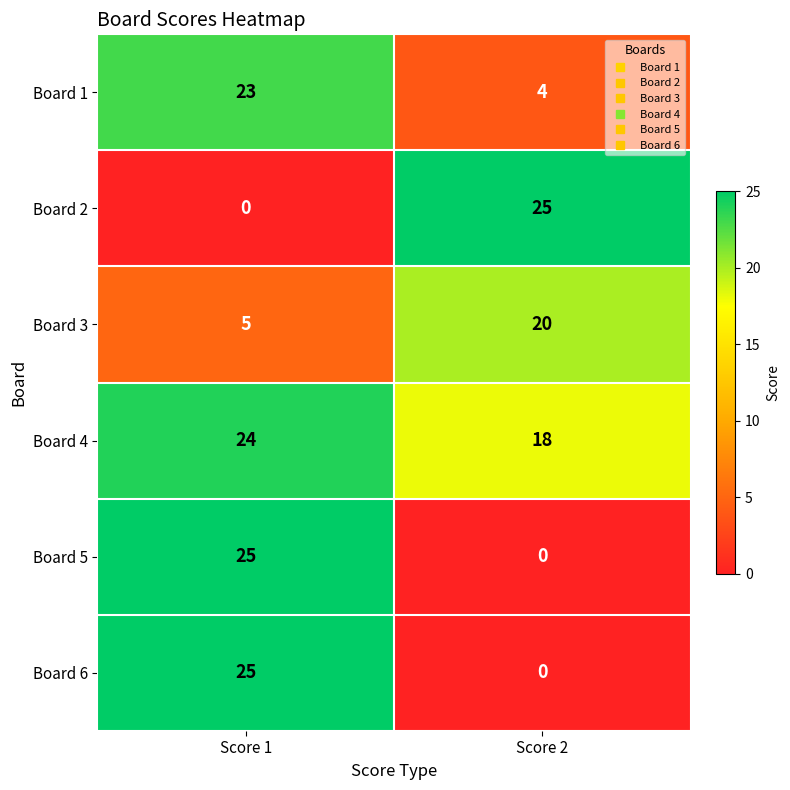

What is the difference between the highest and lowest values at Score 2?

25